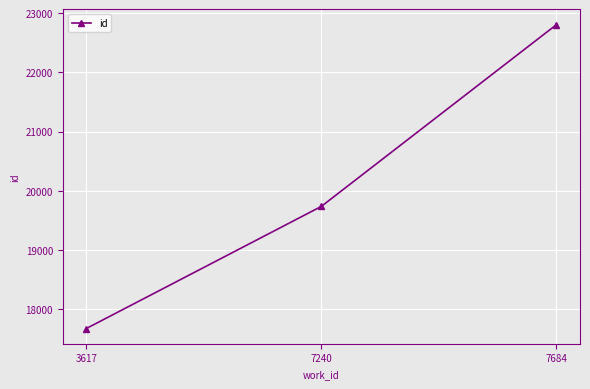

Reading left to right, transcribe all the data shown in this chart.

17674	19738	22809